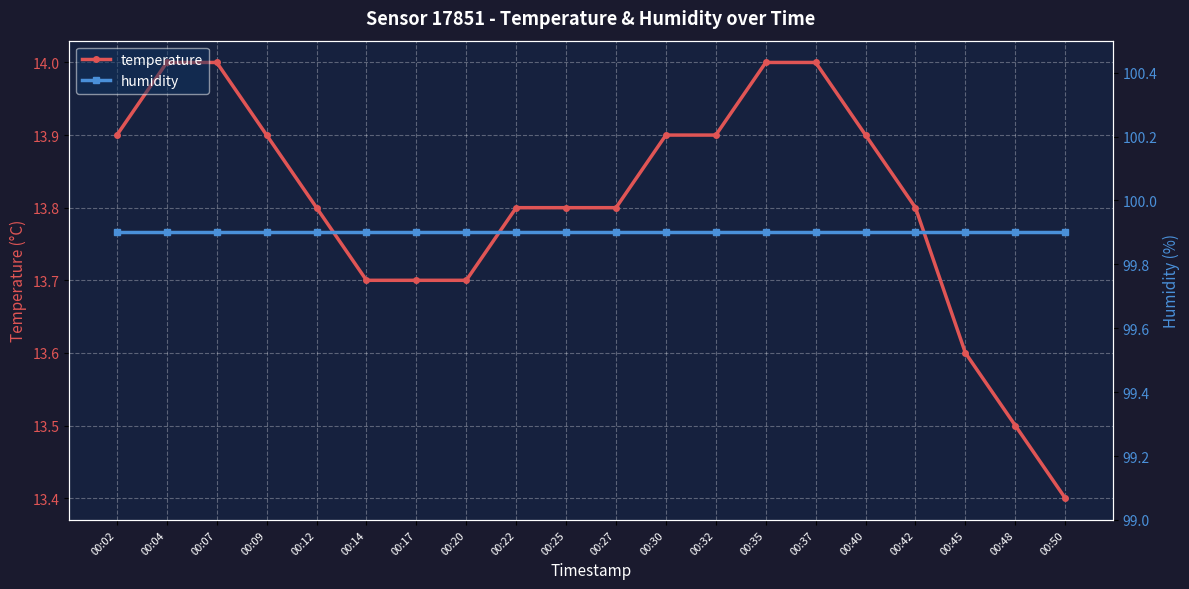

Which series changed the most between 00:20 and 00:42?

temperature